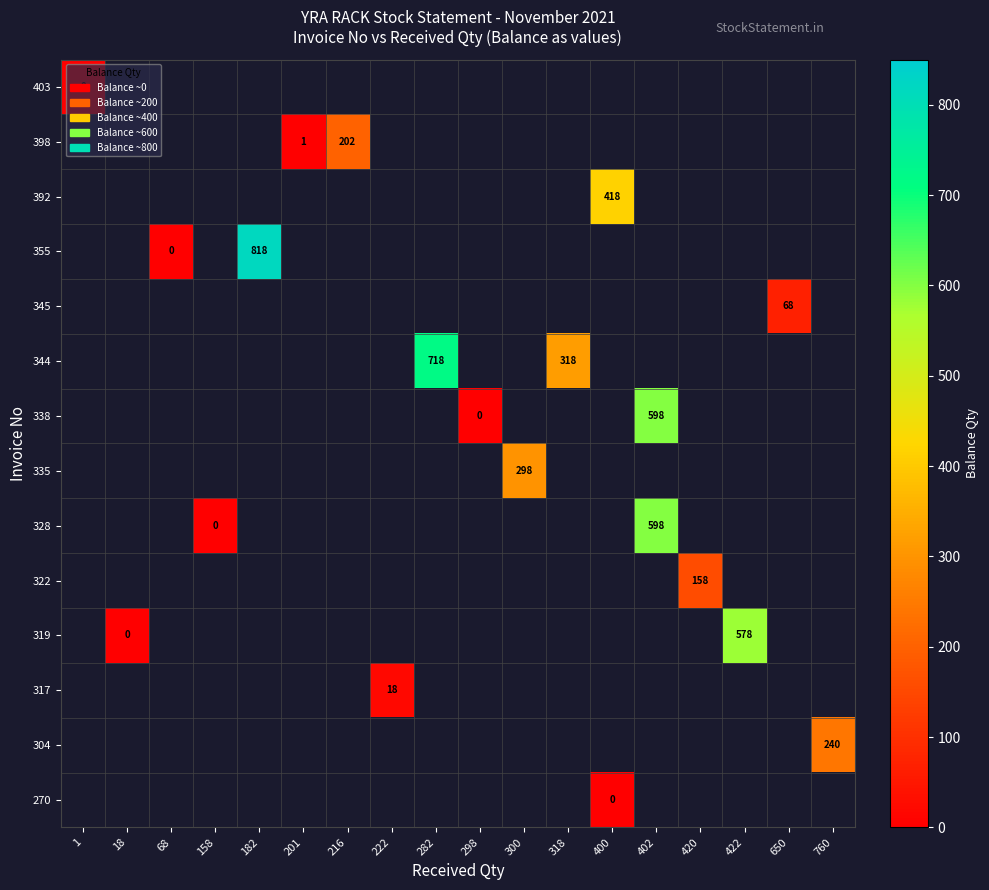

Between 760 and 300, which is larger?

300